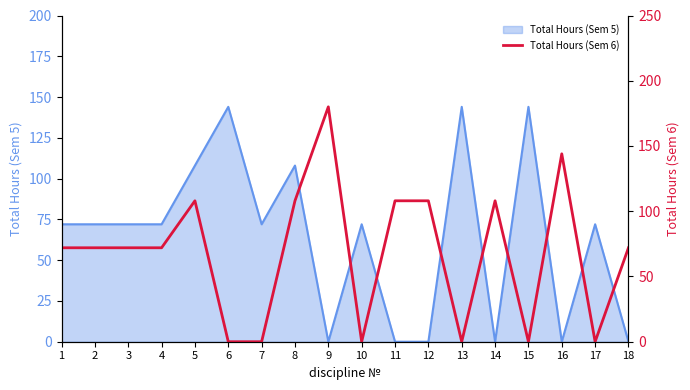

True or false: Total Hours (Sem 5) has a value of 72 at 7.

True